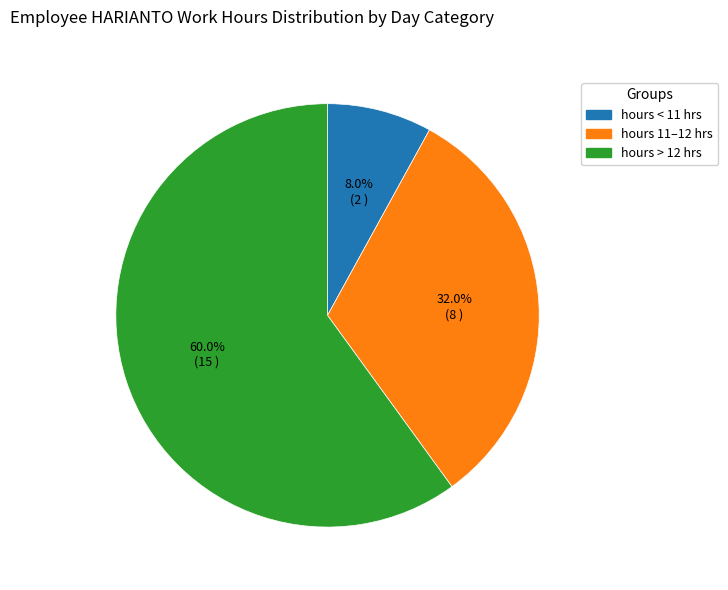

Count the number of slices in the pie.

3